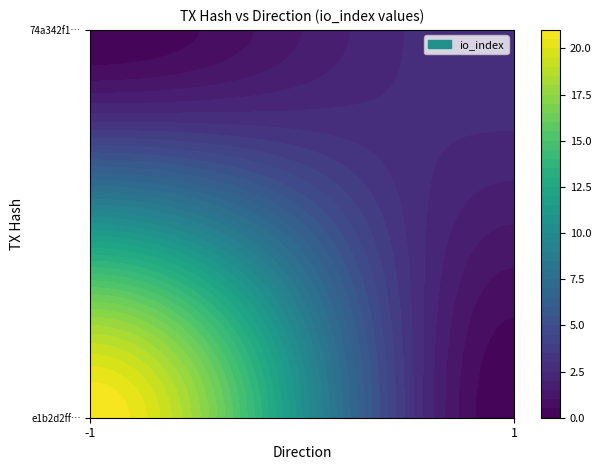

True or false: e1b2d2fff1178f949d5362732164ecce6bb06ec has a value of -1 at direction.

False